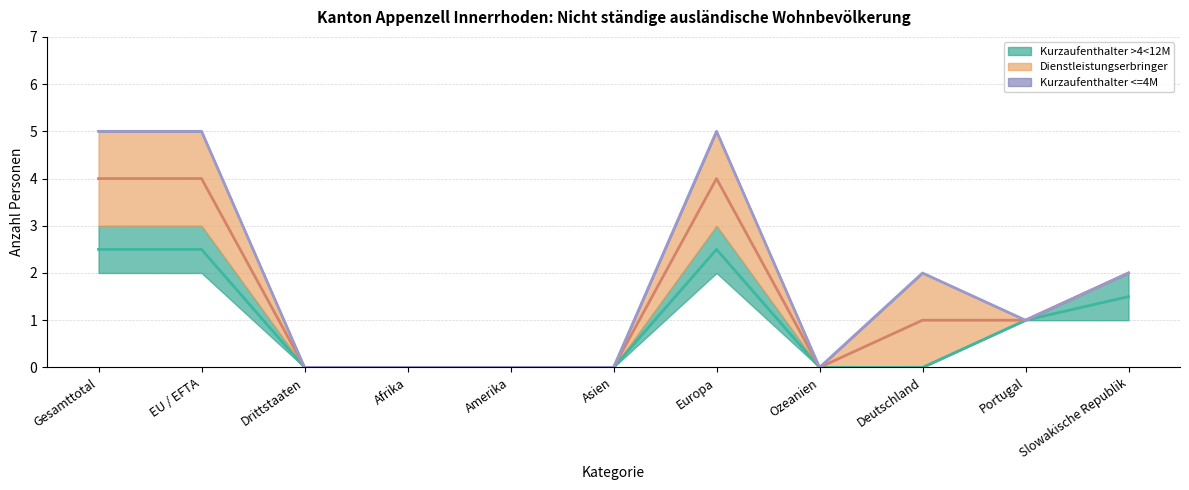

Which series has the largest total across all categories?

Mittelwert: Frauen (Kurzaufenthalter <=4M)